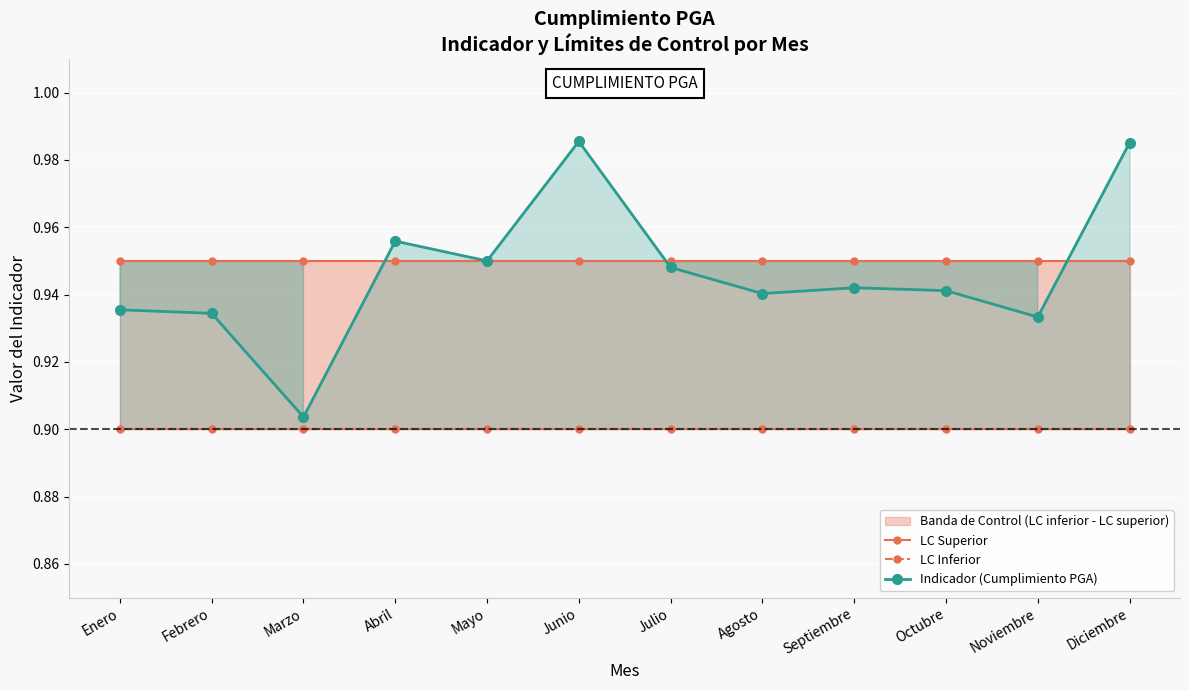

The Indicador (Cumplimiento PGA) series shows 0.9 at Febrero. True or false?

True